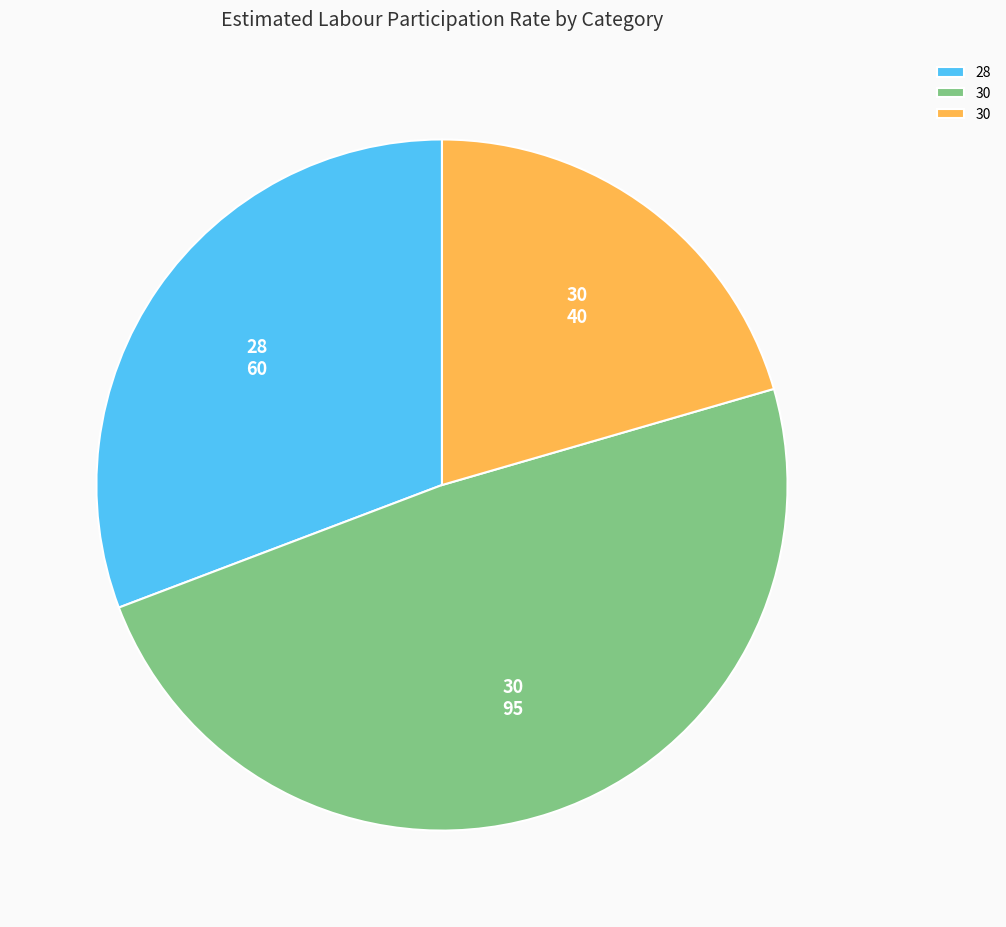

Is there a majority slice in this chart?

No